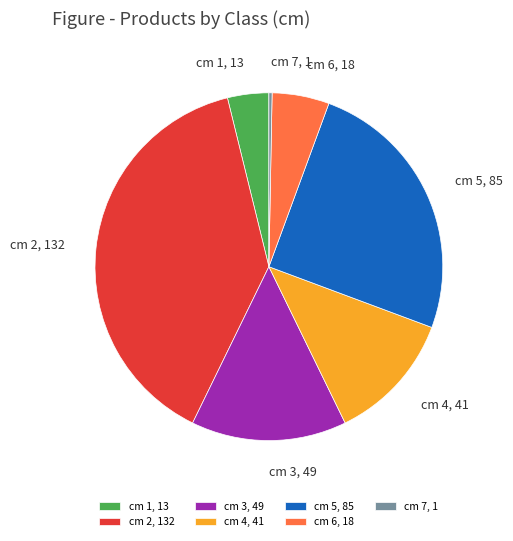

Is cm 6, 18 the majority of the pie?

No